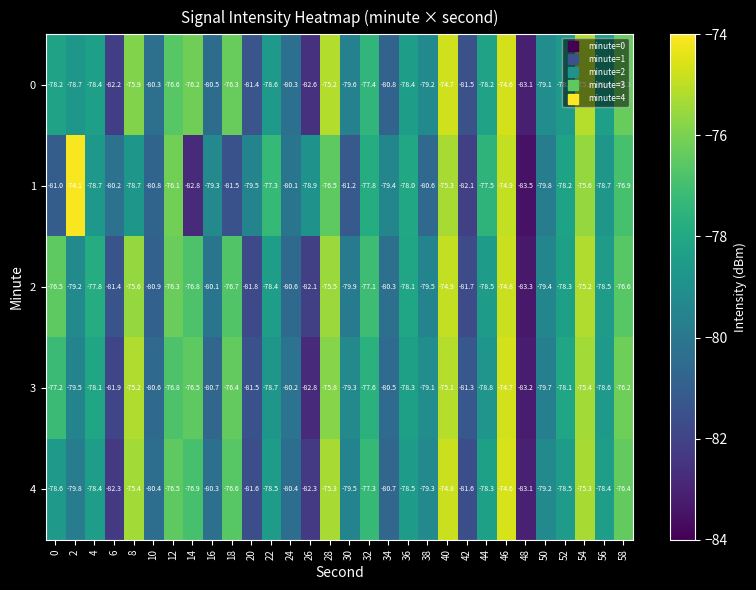

What is the minimum value shown in the chart?

-83.5